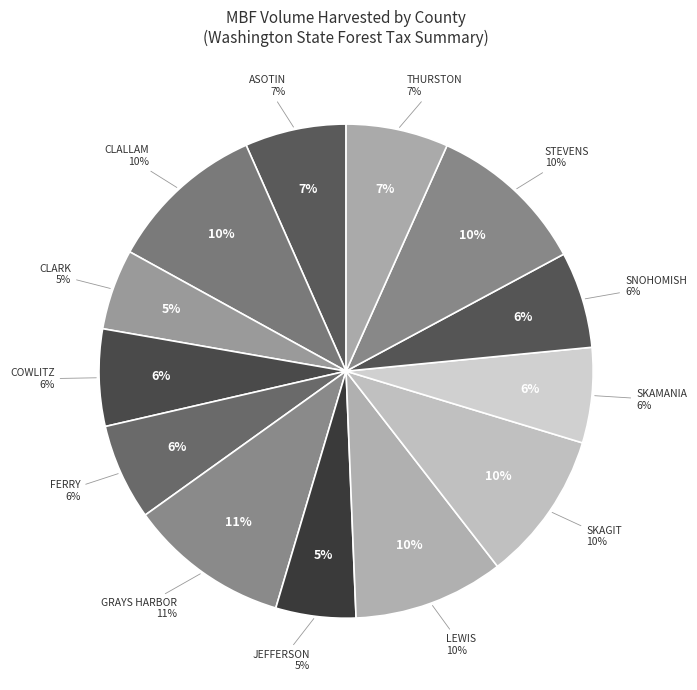

To the nearest percent, what percentage of the pie is CLARK?

5%